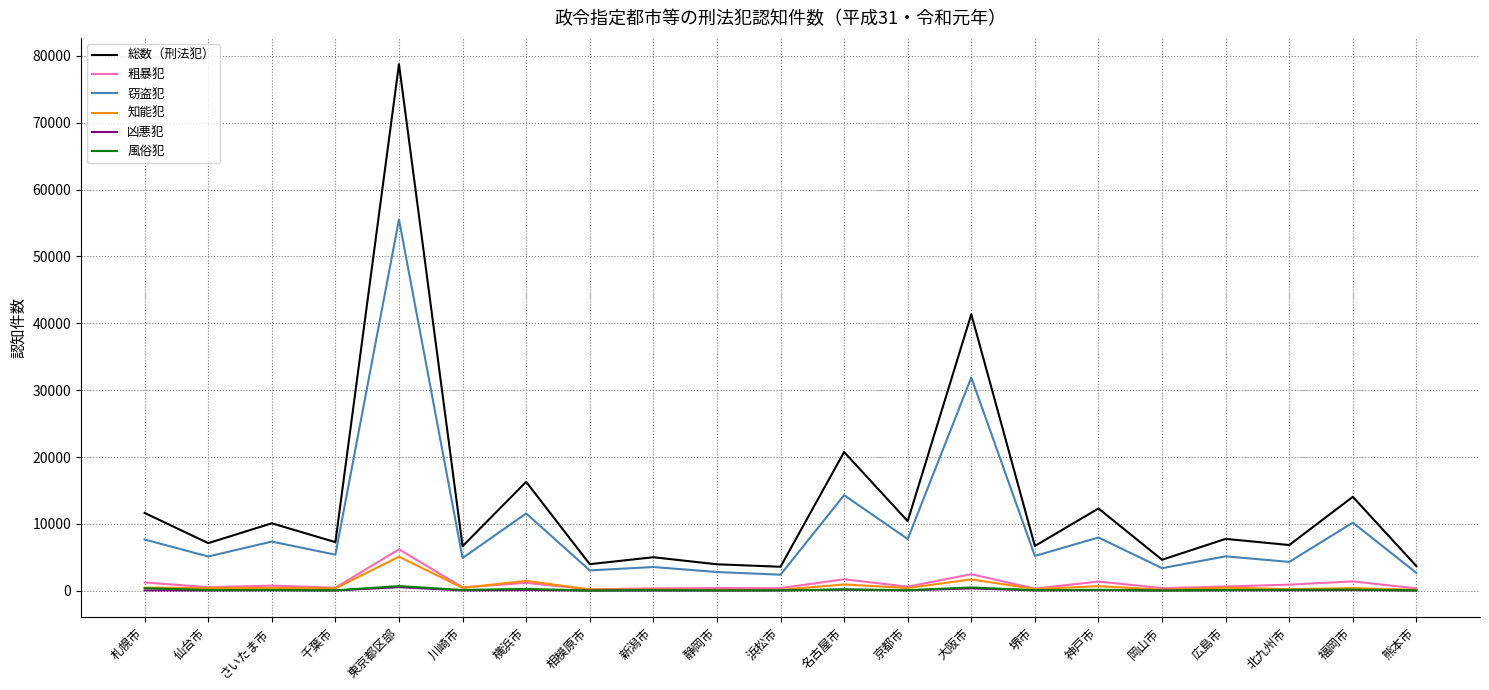

What position from the right is 名古屋市?

10